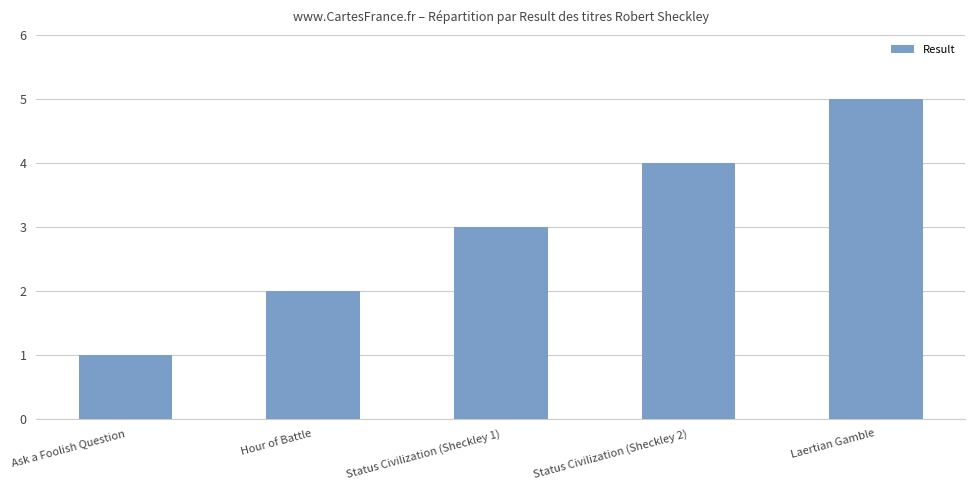

What is the maximum value shown in the chart?

5